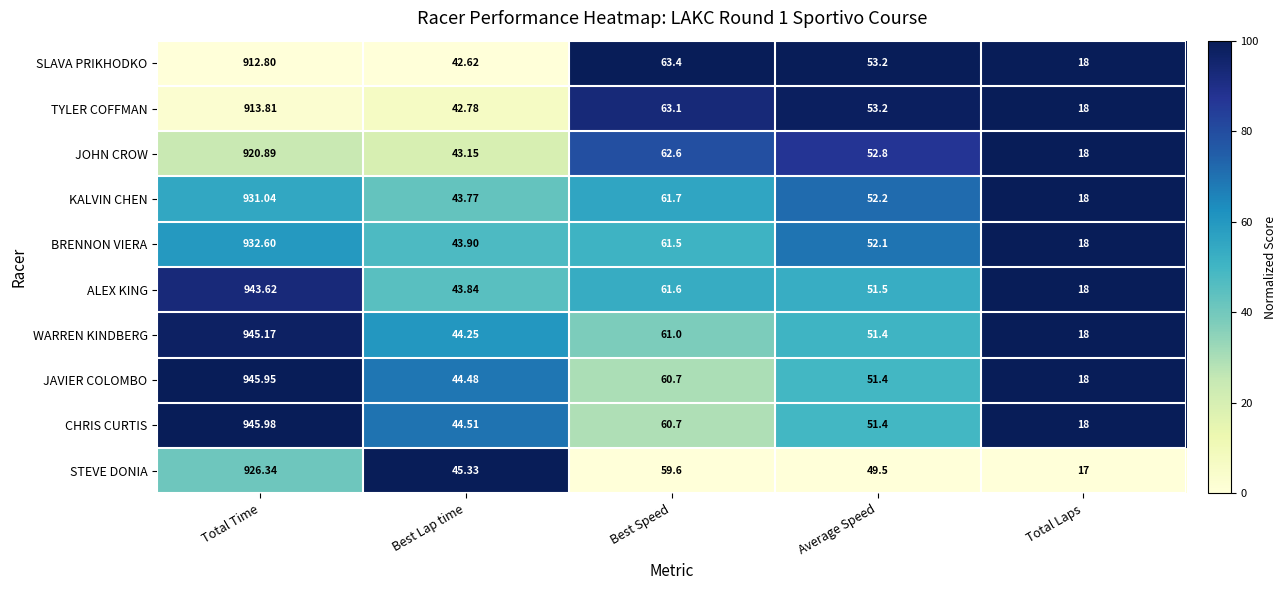

At which category is the sum across all series the highest?

Total Time